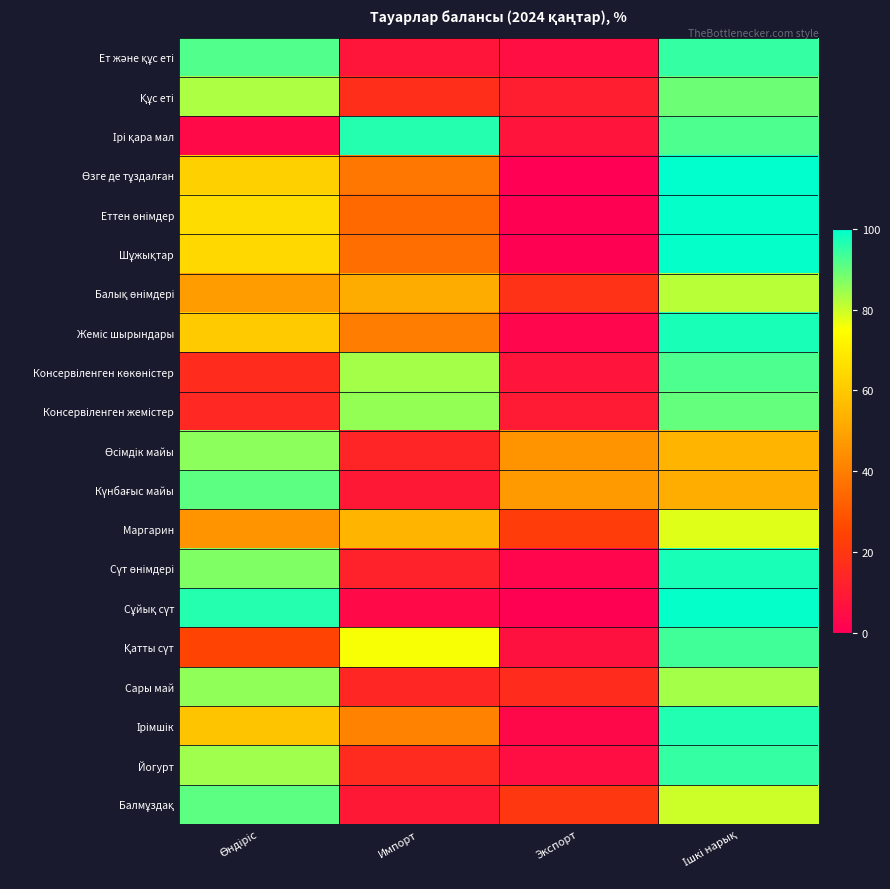

Count the number of categories in the chart.

4